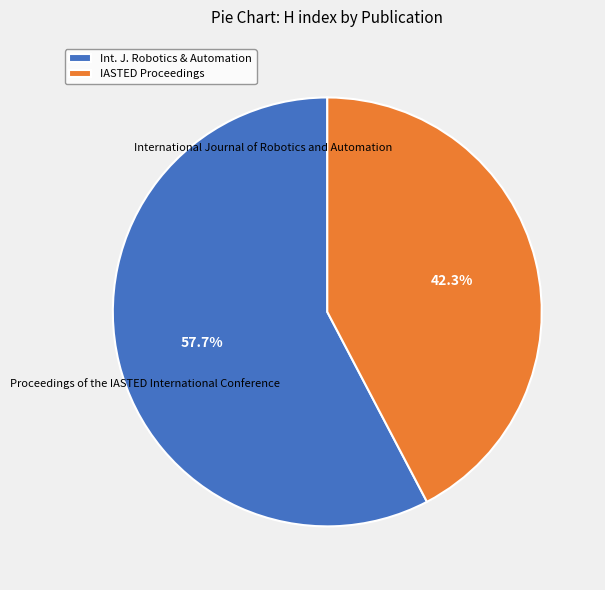

Which slice is the largest?

Int. J. Robotics & Automation